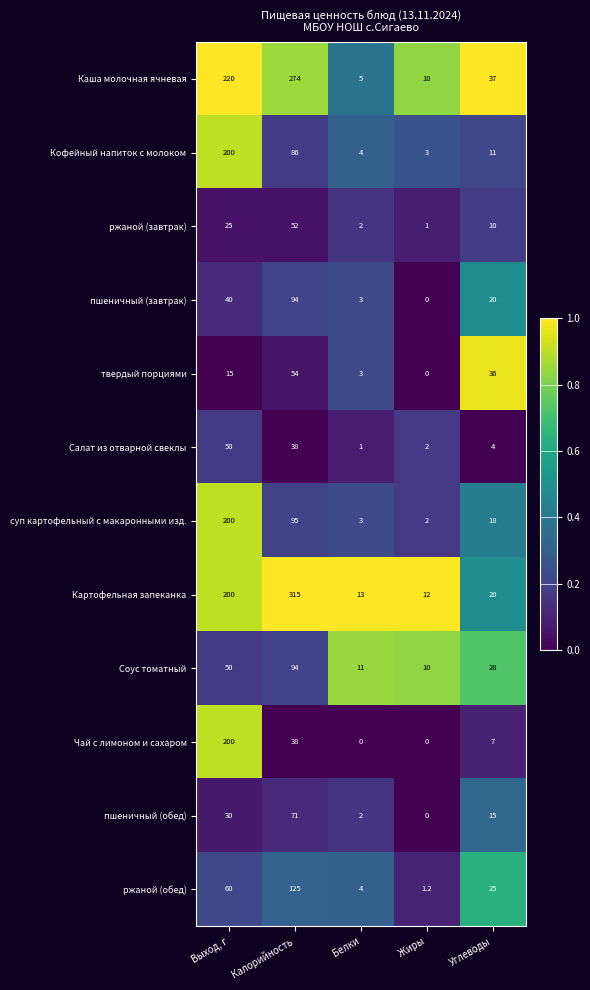

True or false: Кофейный напиток с молоком has a value of 200.0 at Выход, г.

True